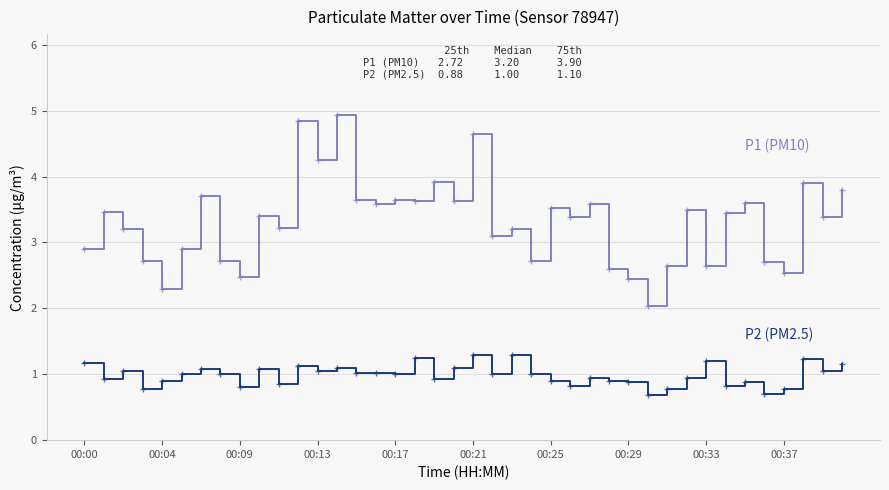

What is the greatest value displayed?

4.9